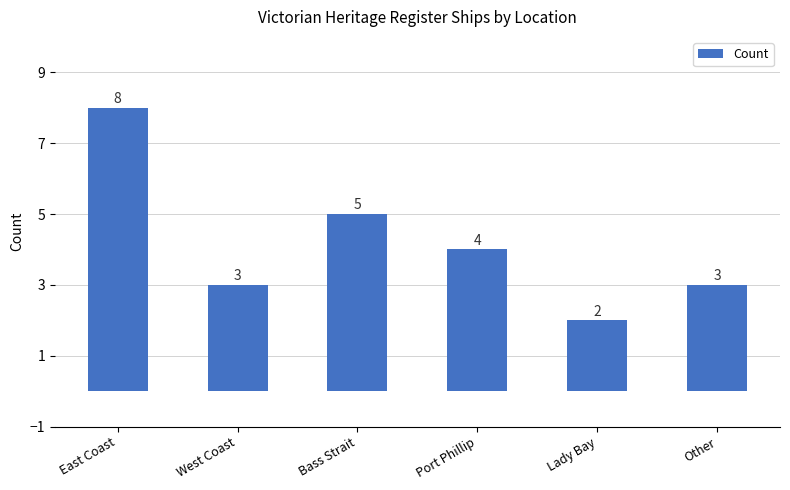

What is the difference between the second highest and minimum values?

3